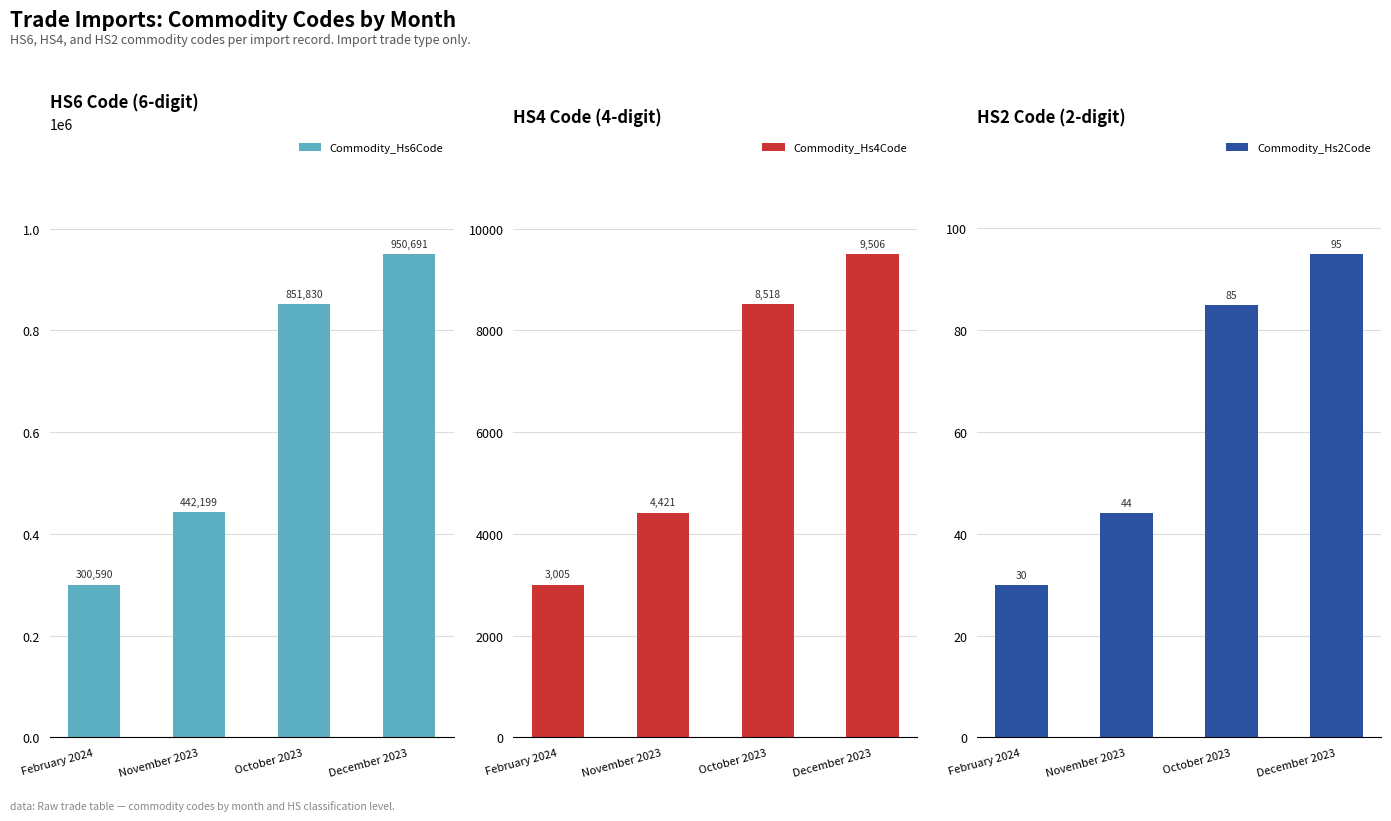

Where does the Commodity_Hs6Code series first go above 851830?

December 2023